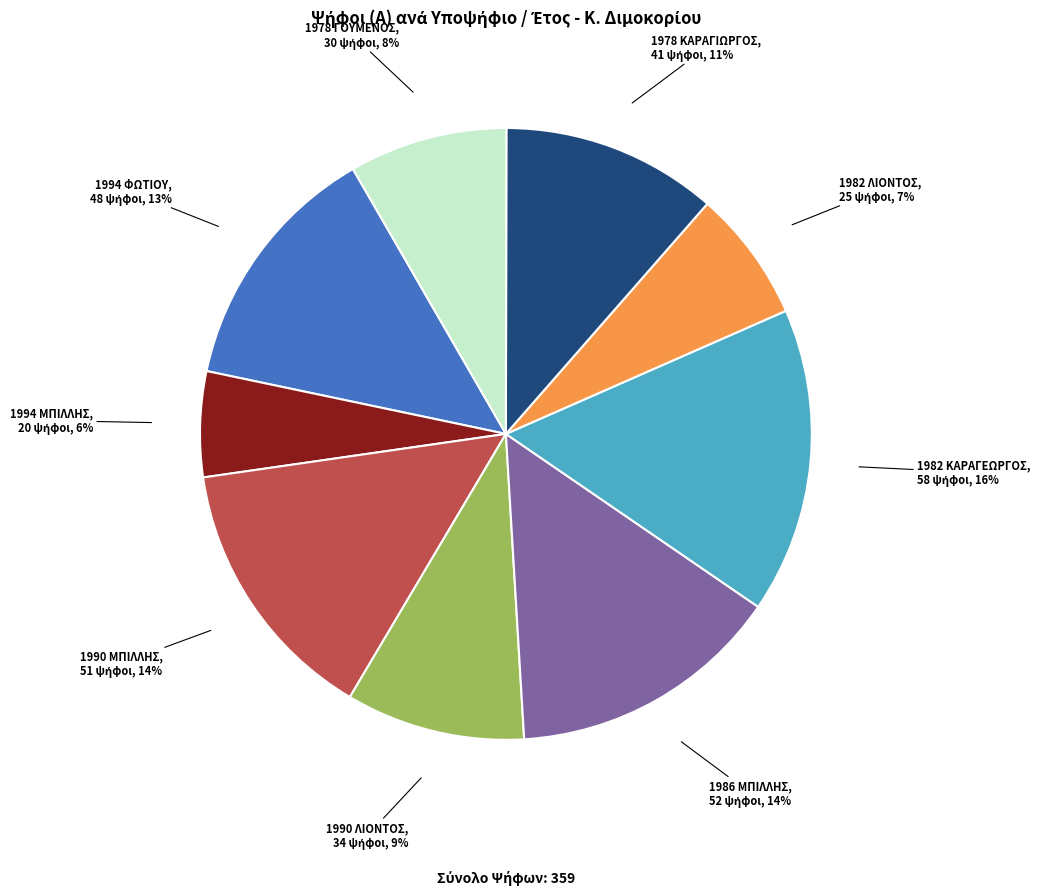

What is the ratio of the value at 1994 ΦΩΤΙΟΥ to the value at 1978 ΚΑΡΑΓΙΩΡΓΟΣ?

1.2